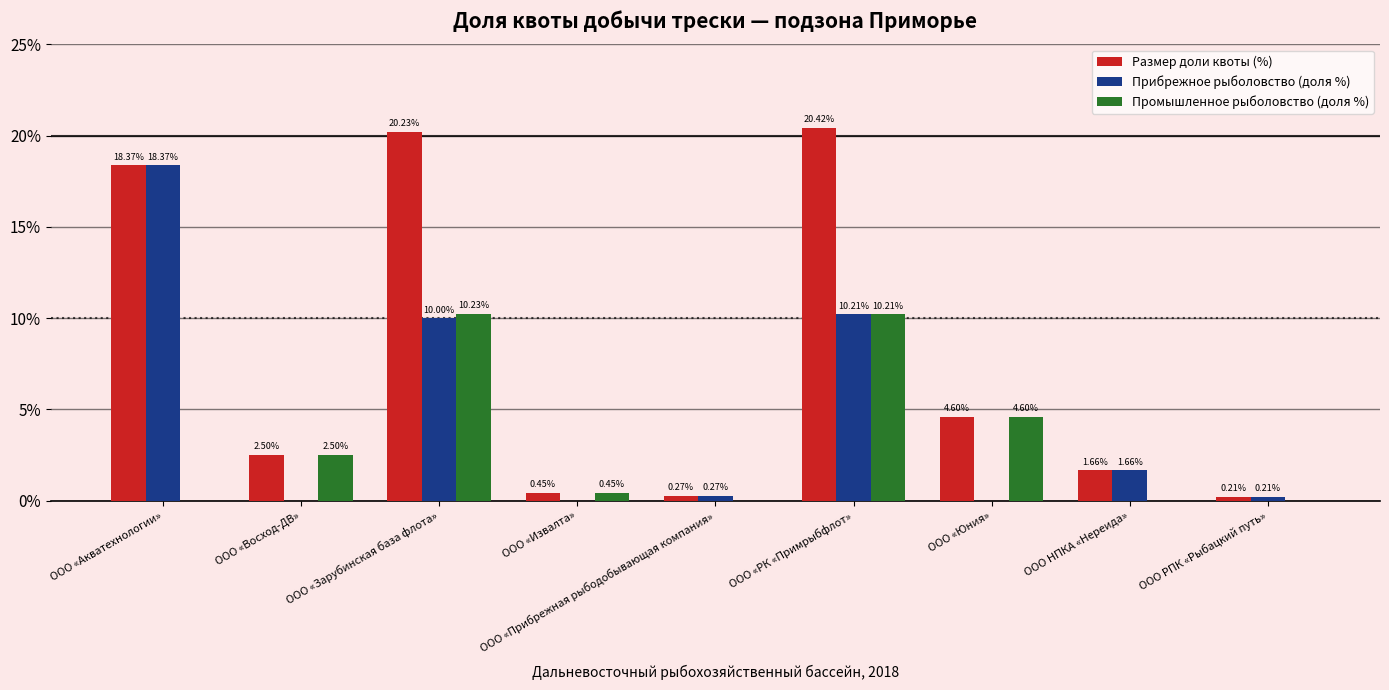

Between ООО «Зарубинская база флота» and ООО «РК «Примрыбфлот», which series saw the biggest shift?

Прибрежное рыболовство (доля %)